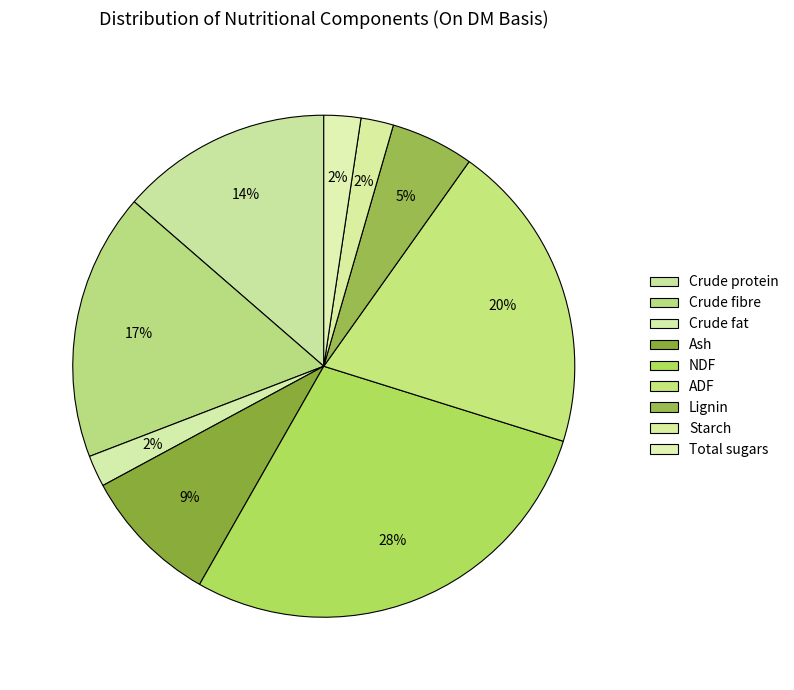

What percentage is the NDF slice, to the nearest percent?

28%